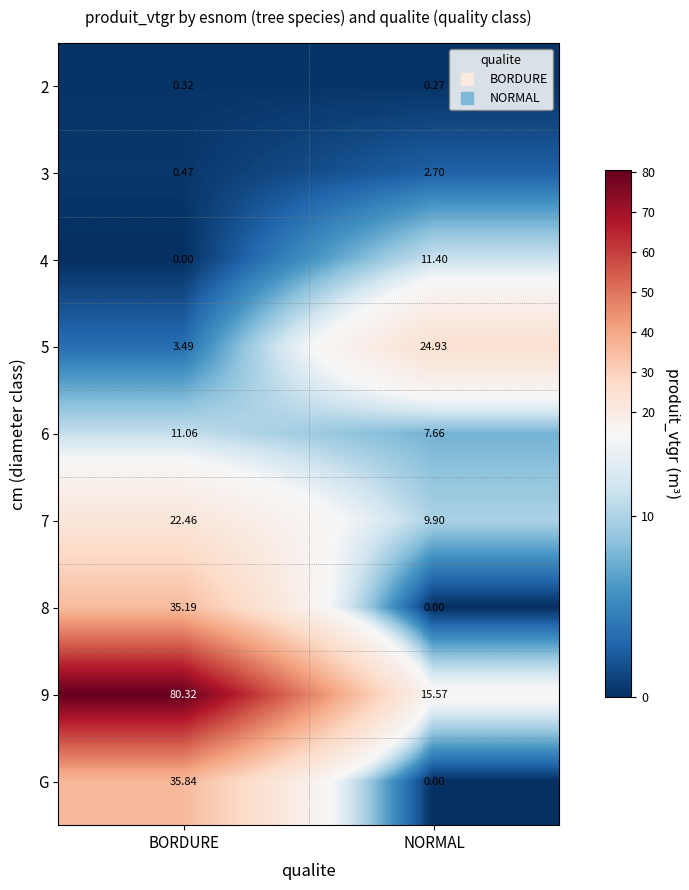

At which label does 8 first exceed 35?

BORDURE